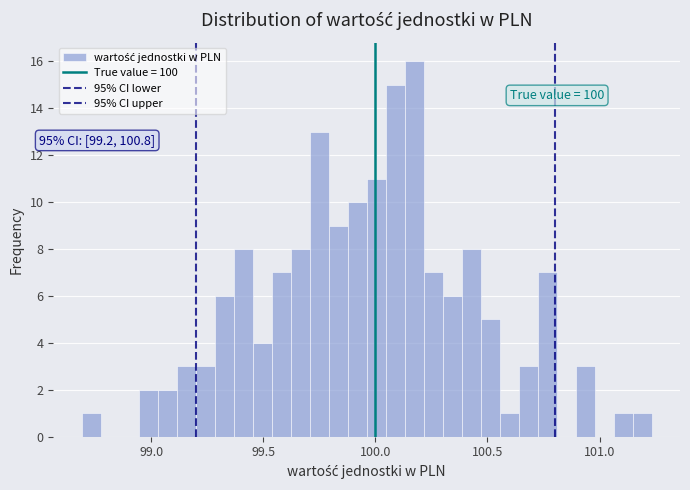

Read against the x-axis, roughly where is the centre of the tallest bar?

100.15